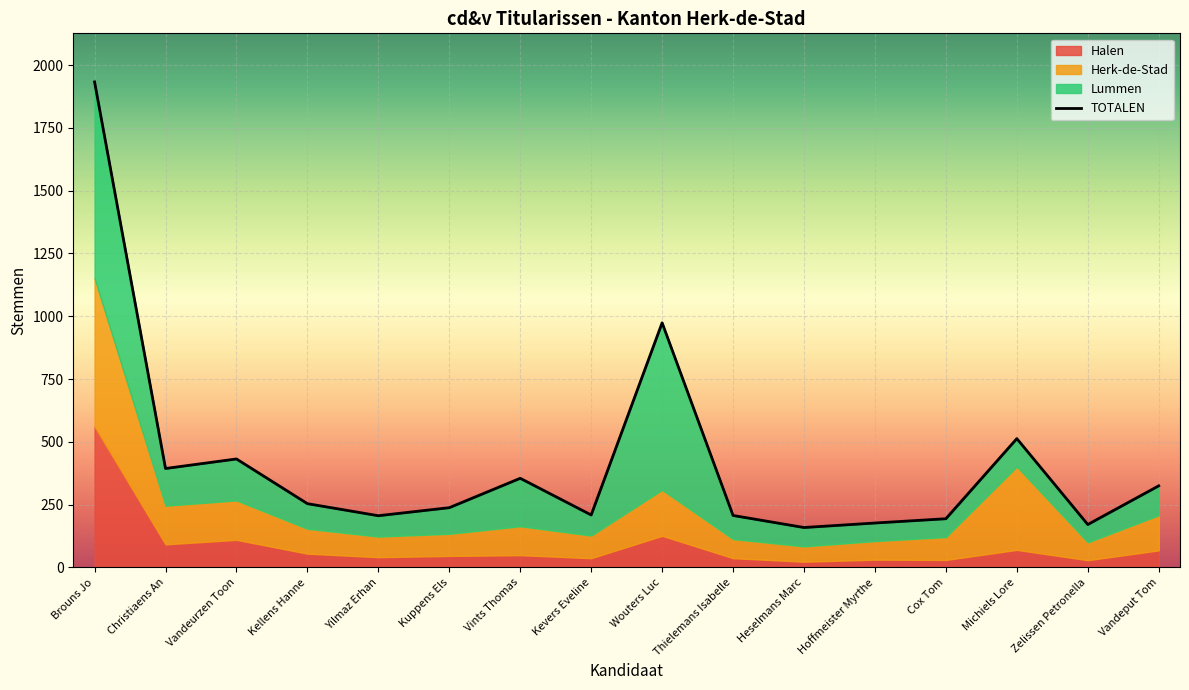

At Hoffmeister Myrthe, list the series in order from smallest to largest.

Halen, Lummen, Herk-de-Stad, TOTALEN